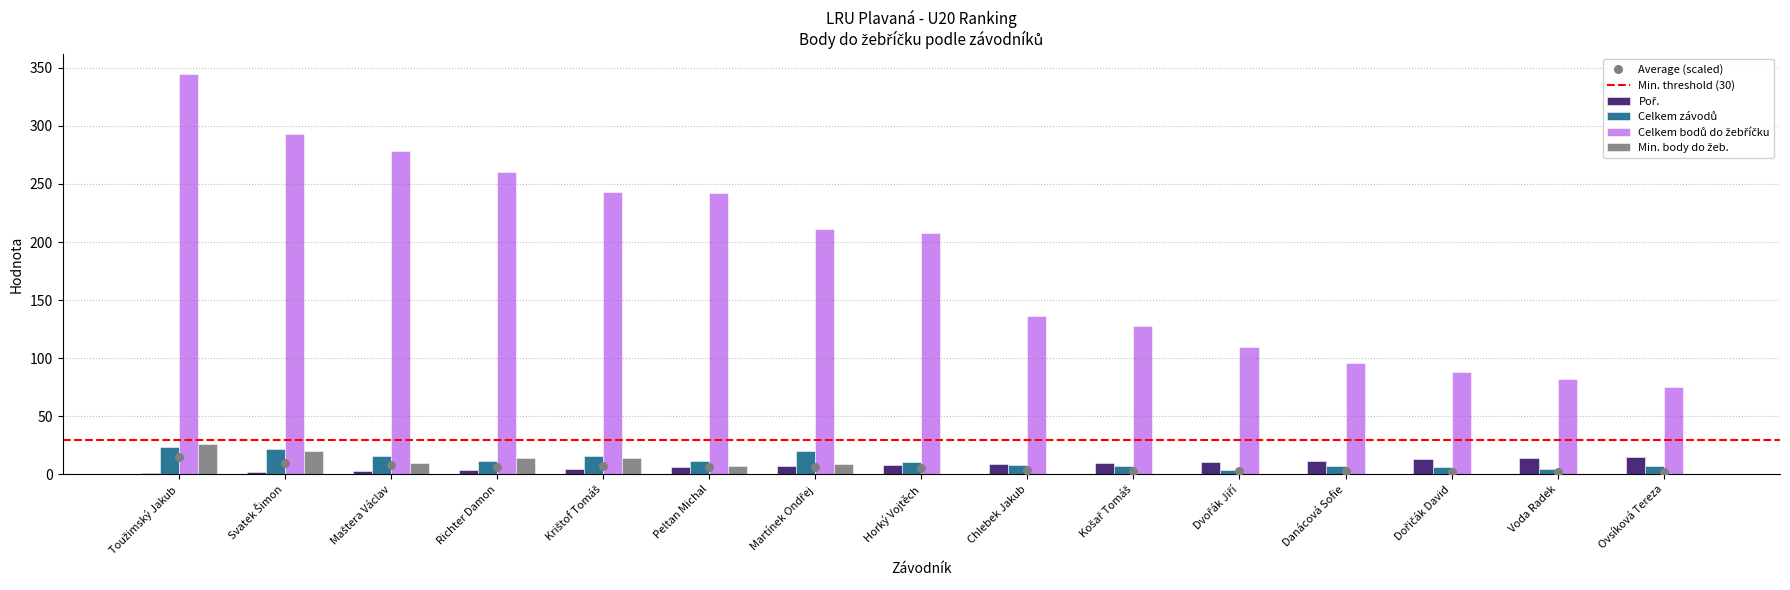

Which series has the largest Y range (max minus min)?

Celkem bodů do žebříčku